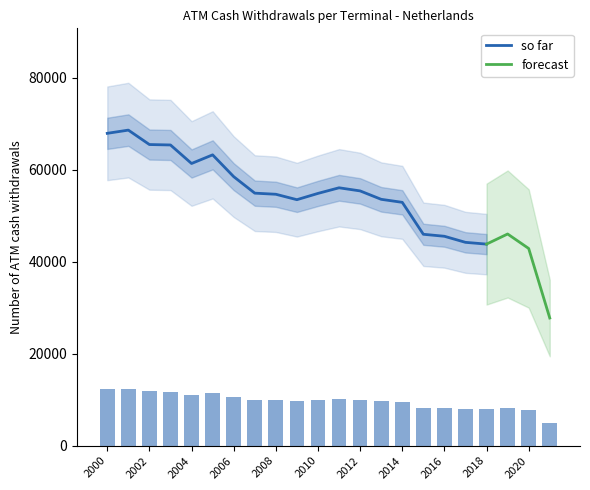

Reading right to left, what are all the values shown in this chart?

2021=4996.7	2020=7717.3	2019=8284.4	2018=7888.7	2017=7957.6	2016=8195.2	2015=8273.5	2014=9523.2	2013=9641.3	2012=9970.3	2011=10092.5	2010=9872.8	2009=9627.0	2008=9839.2	2007=9882.7	2006=10528.4	2005=11381.3	2004=11043.2	2003=11768.1	2002=11784.9	2001=12349.5	2000=12223.7